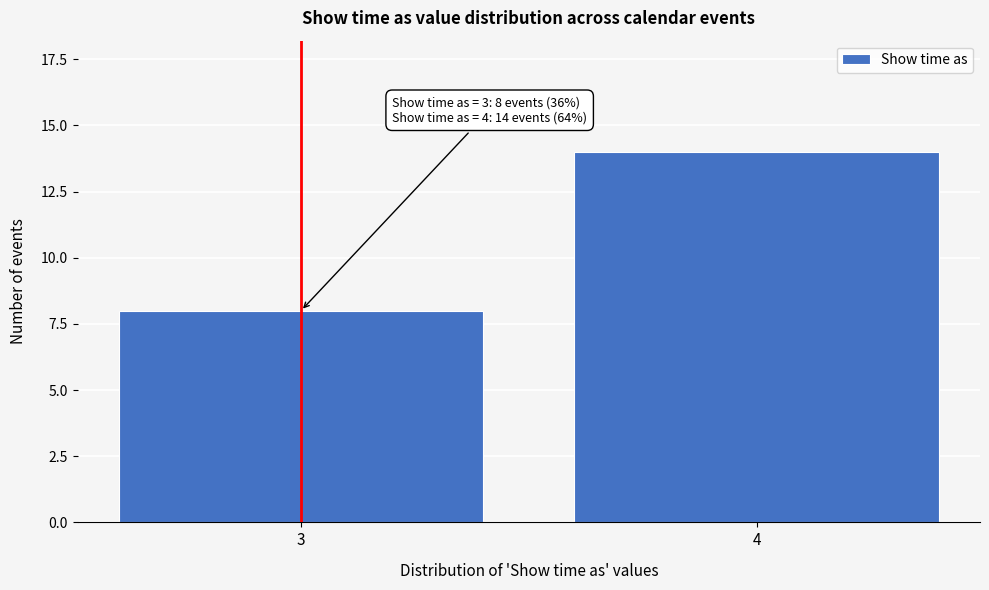

Reading left to right, extract all data points from this chart.

8	14